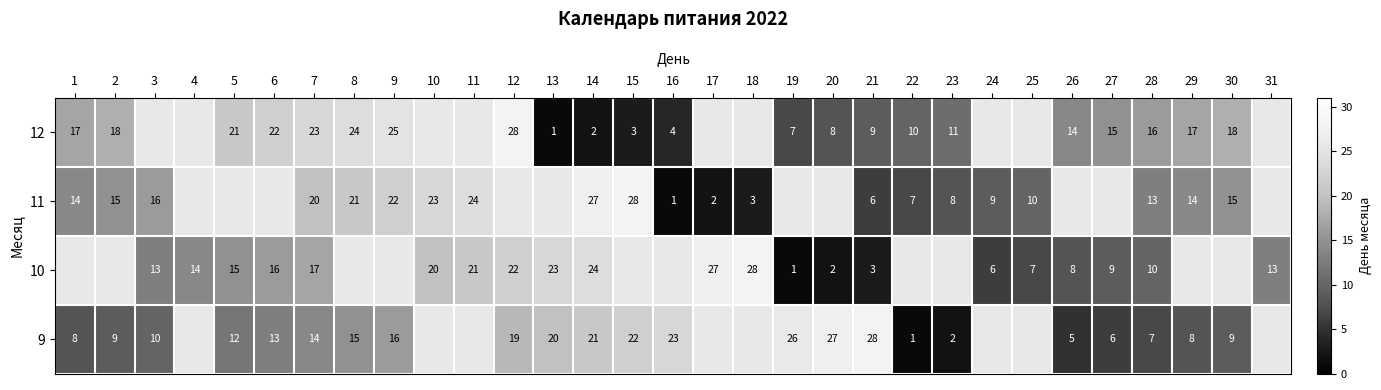

True or false: 11 has a value of 4 at 29.

False